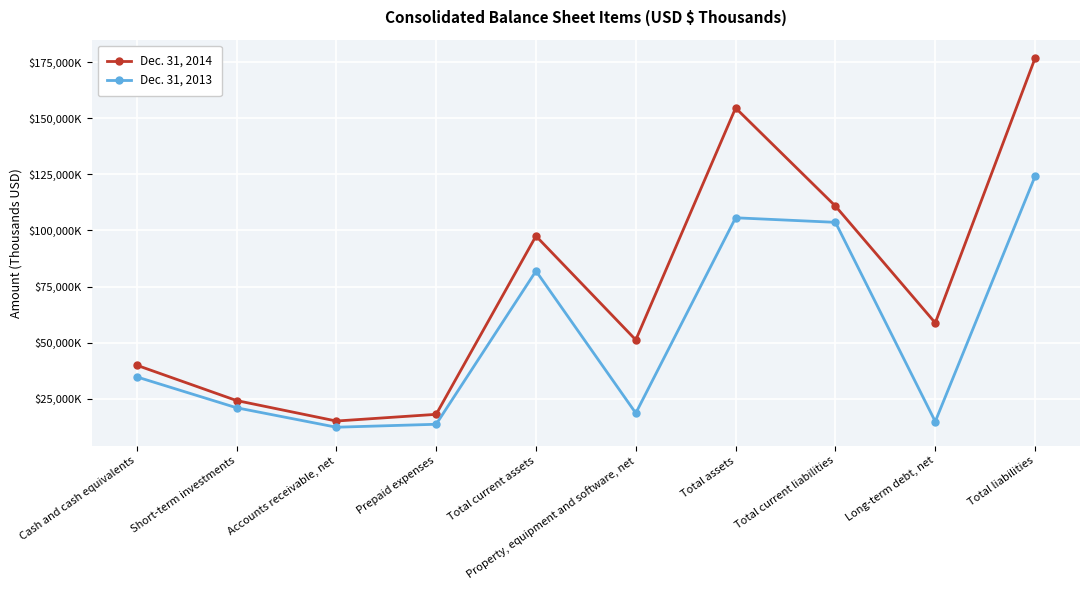

List the series in order of their overall mean, highest first.

Dec. 31, 2014, Dec. 31, 2013